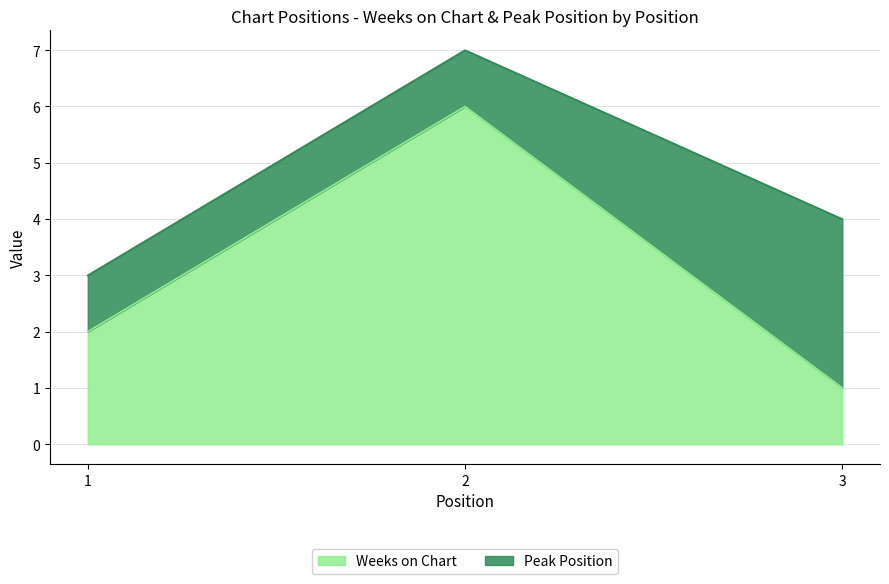

Reading left to right, transcribe the values for Weeks on Chart.

1=2	2=6	3=1